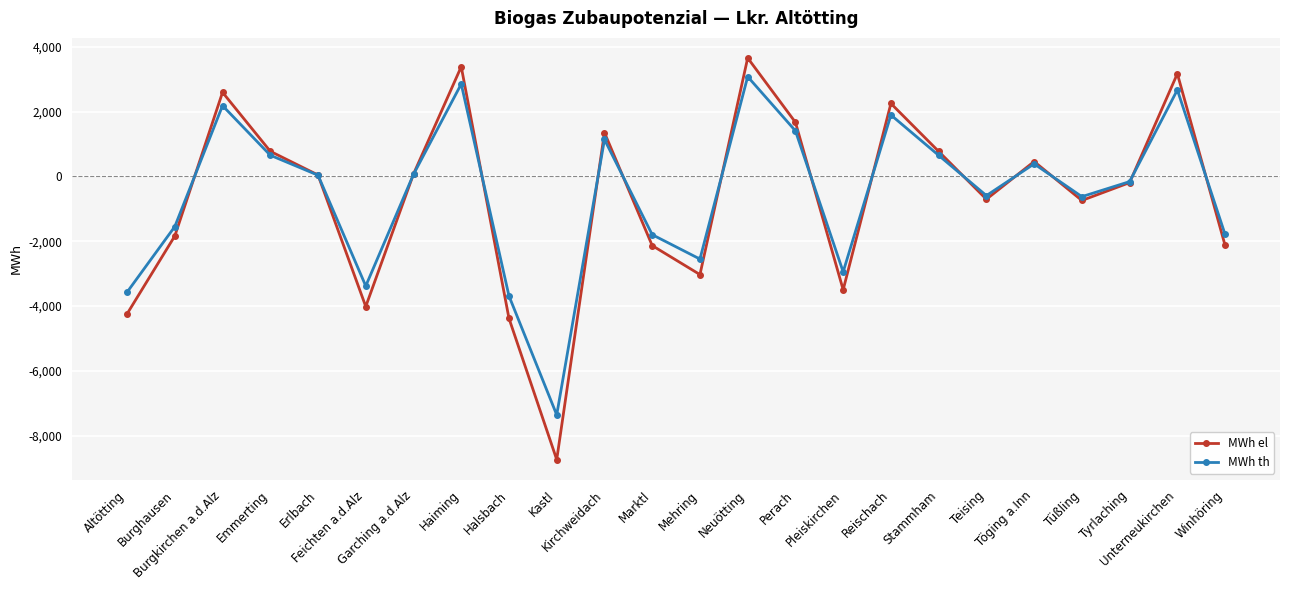

What is the minimum value shown in the chart?

-8742